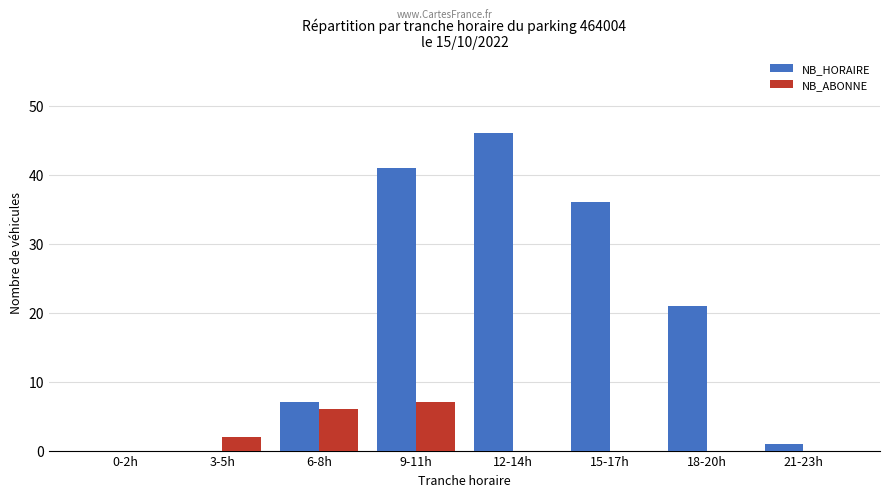

Does the chart contain stacked bars?

No